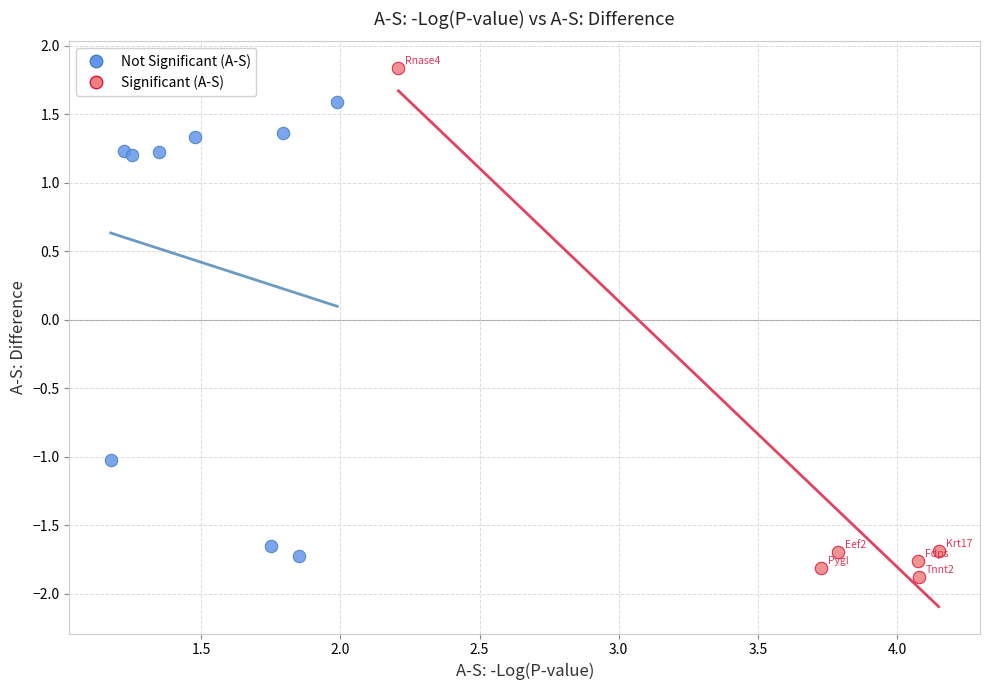

Which series contains the lowest Y value?

Significant (A-S)